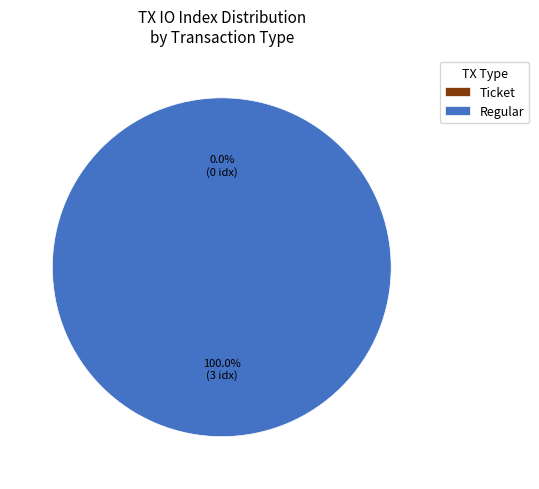

What is the change in value from Ticket (io_index=0) to Regular (io_index=3)?

+3